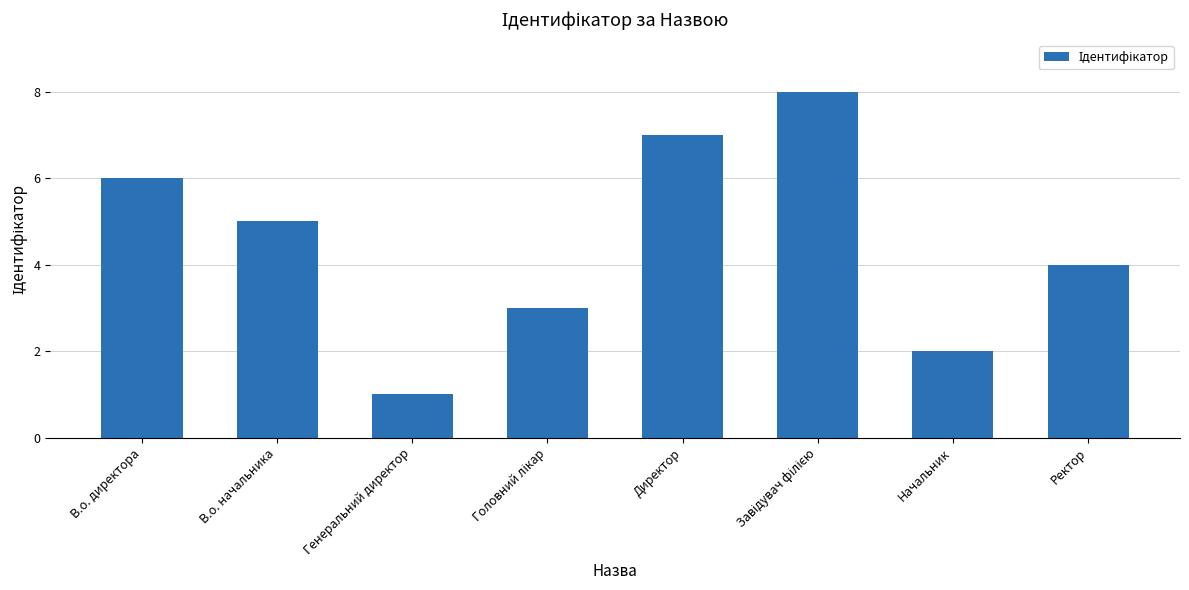

How many bars are there in total?

8